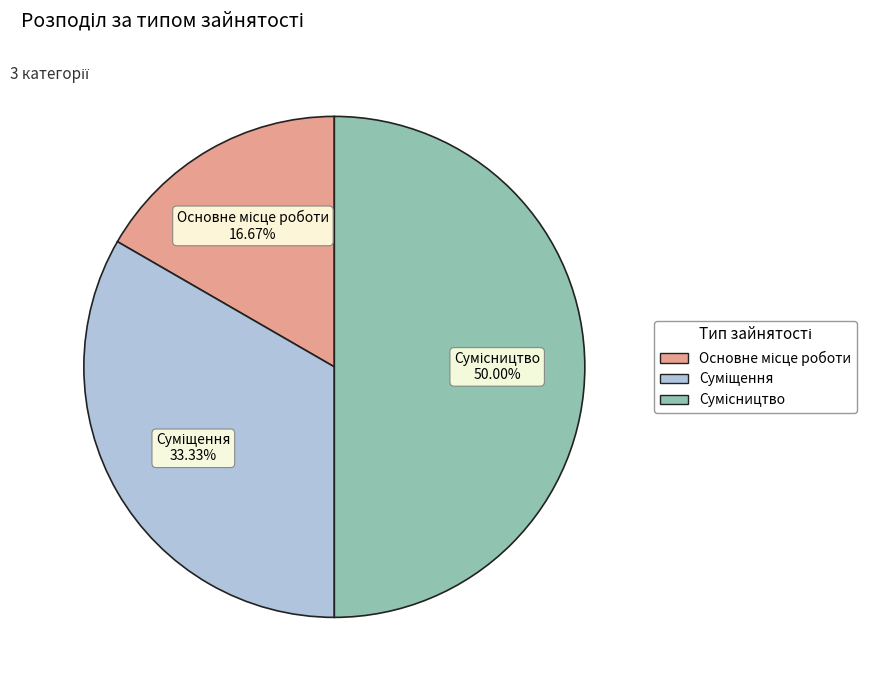

Which slice is the smallest?

Основне місце роботи